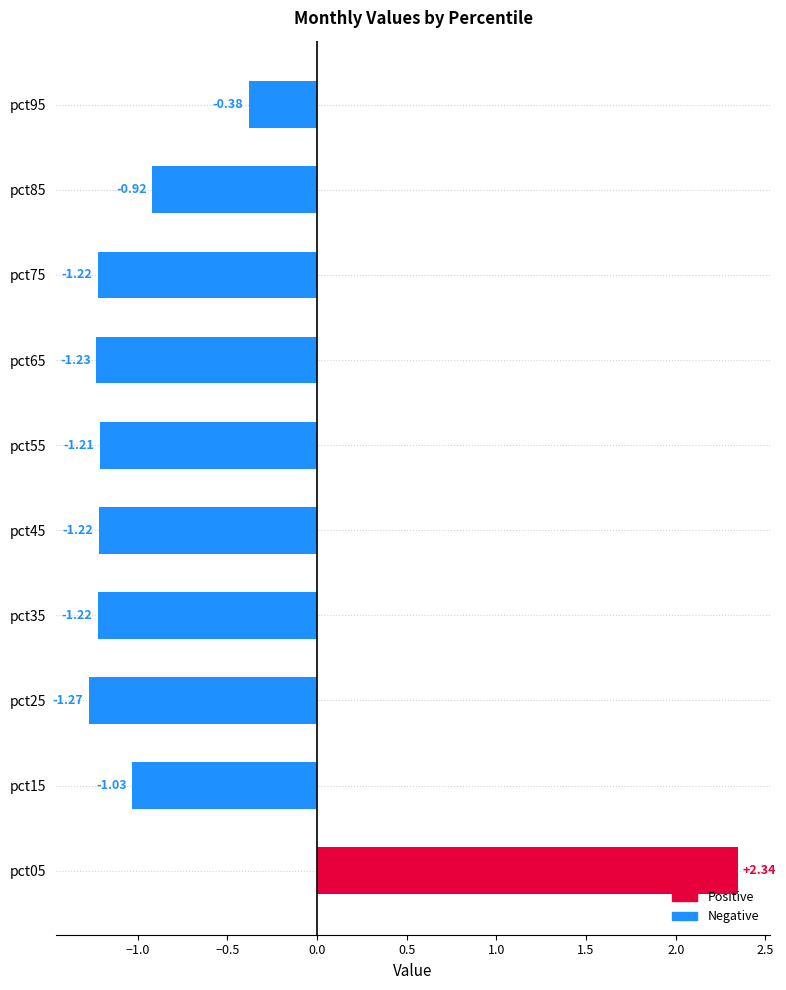

How many data points does each series have?

10